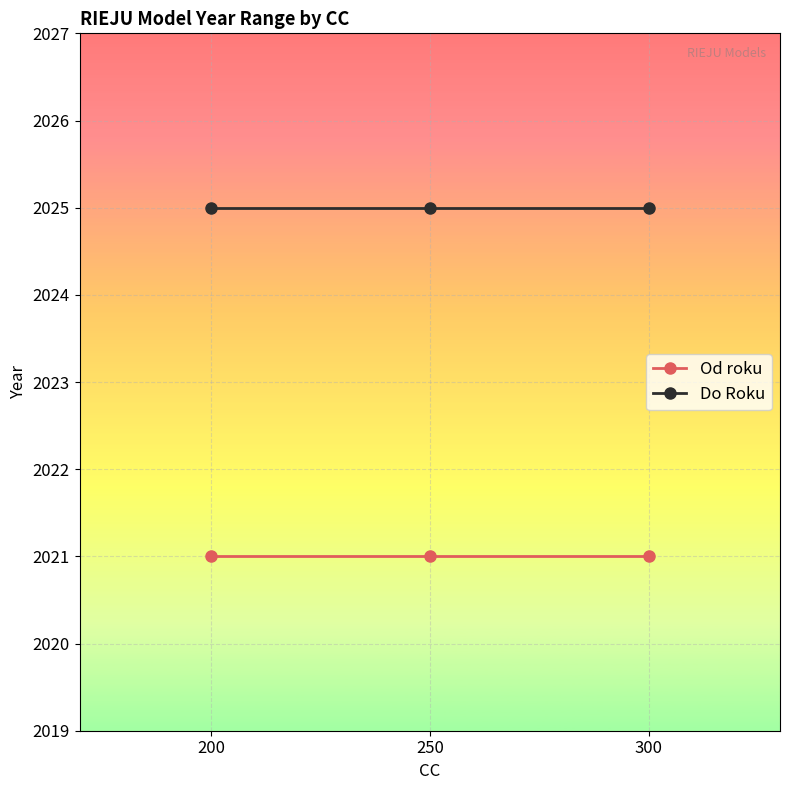

What is the maximum value for Od roku?

2021